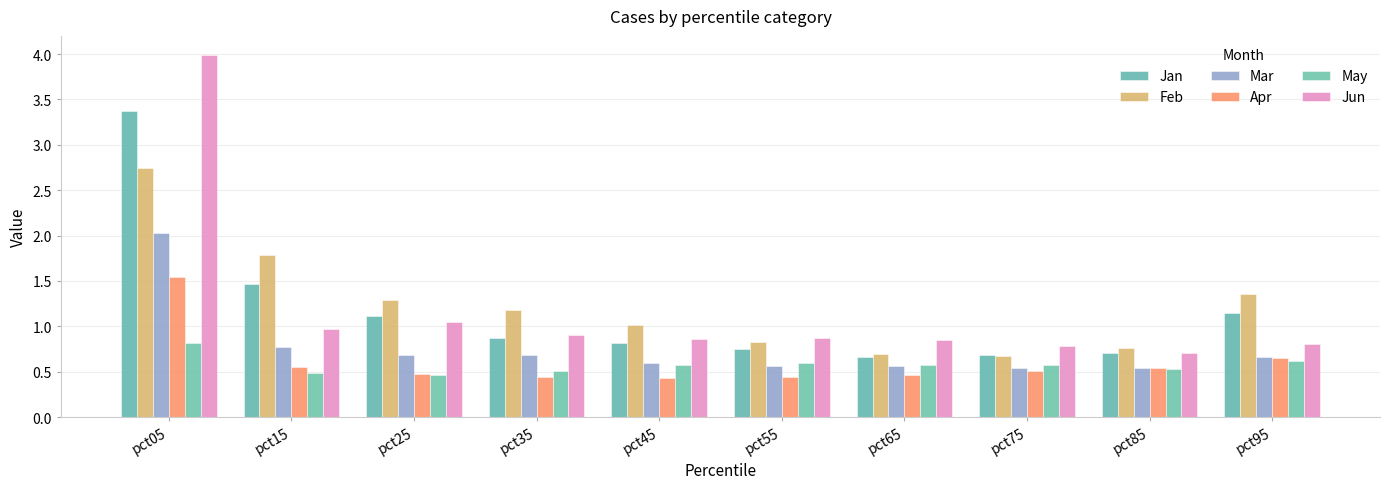

The Feb series shows 0.9 at pct05. True or false?

False